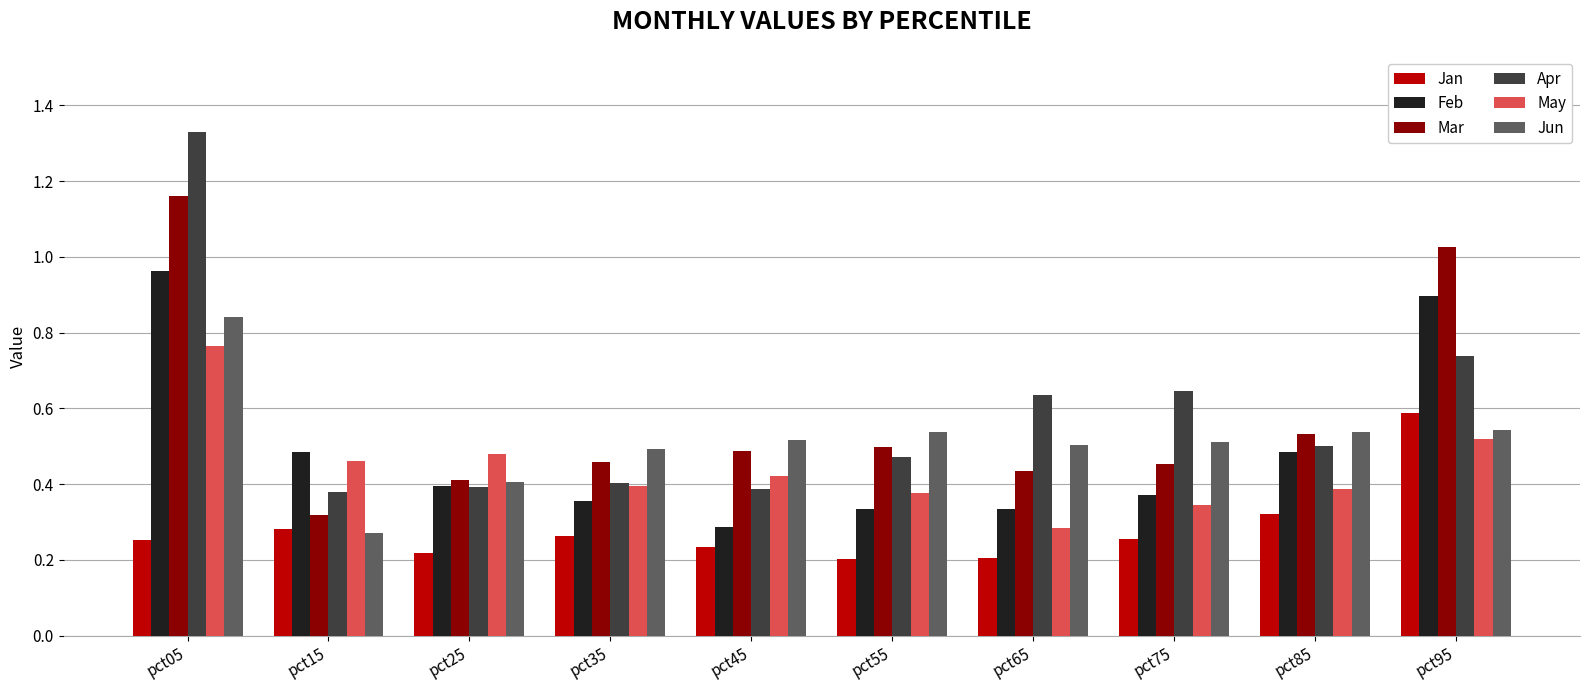

Rank the series at pct75 from lowest to highest value.

Jan, May, Feb, Mar, Jun, Apr